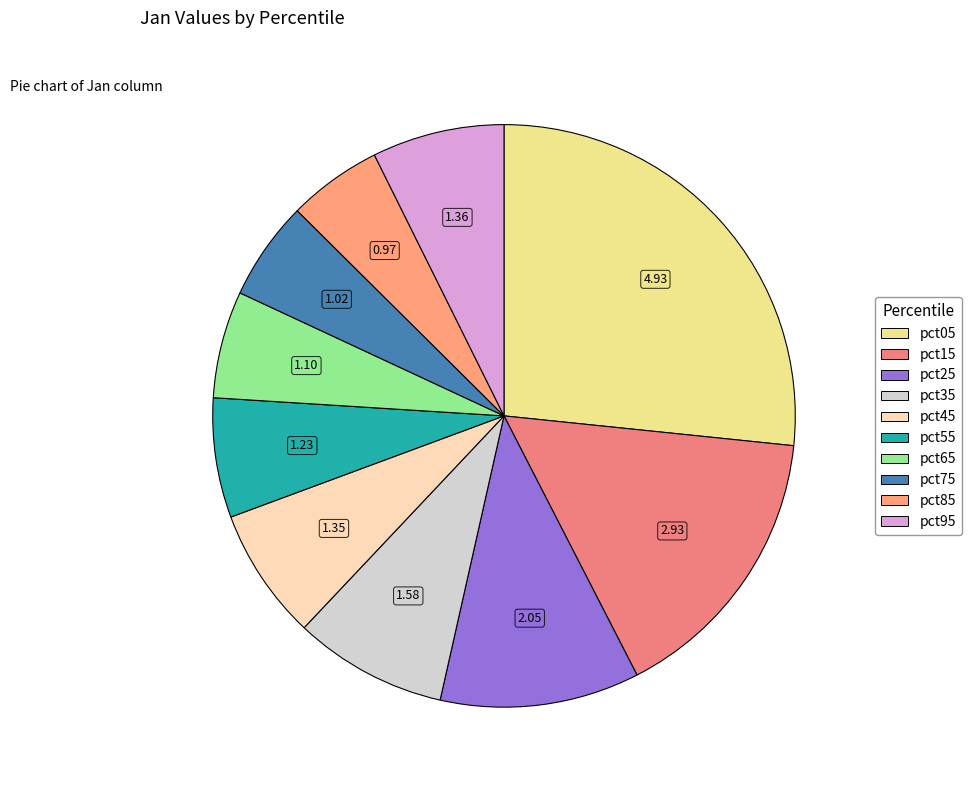

Which has a higher value, pct55 or pct85?

pct55